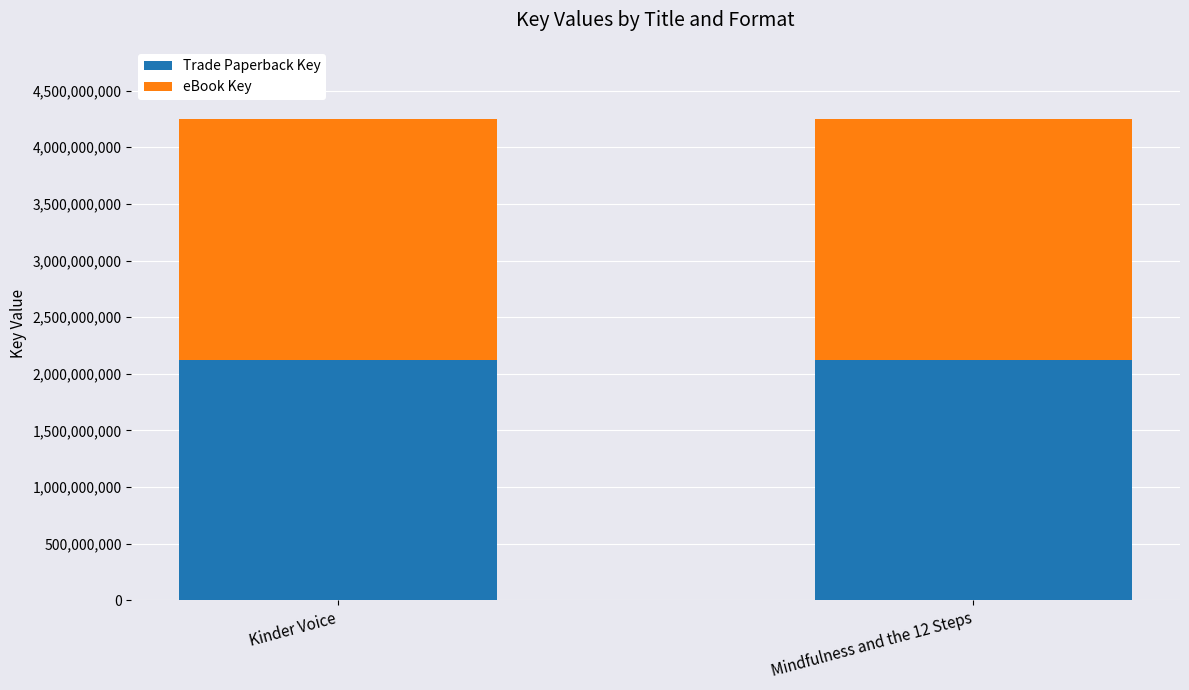

The value of Trade Paperback Key at Kinder Voice is 2985242942. True or false?

False